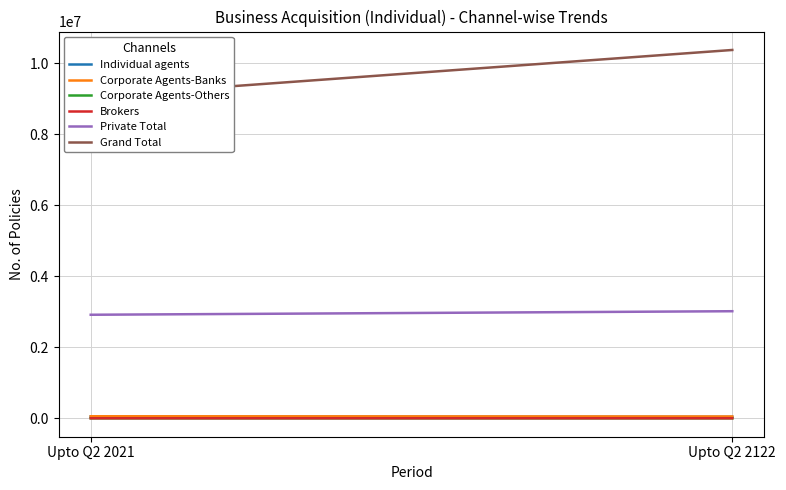

Reading right to left, transcribe all the data shown in this chart.

Individual agents: Upto Q2 2122=39829	Upto Q2 2021=50977
Corporate Agents-Banks: Upto Q2 2122=51783	Upto Q2 2021=57818
Corporate Agents-Others: Upto Q2 2122=86	Upto Q2 2021=127
Brokers: Upto Q2 2122=498	Upto Q2 2021=23
Private Total: Upto Q2 2122=3017383	Upto Q2 2021=2917816
Grand Total: Upto Q2 2122=10378793	Upto Q2 2021=9068371